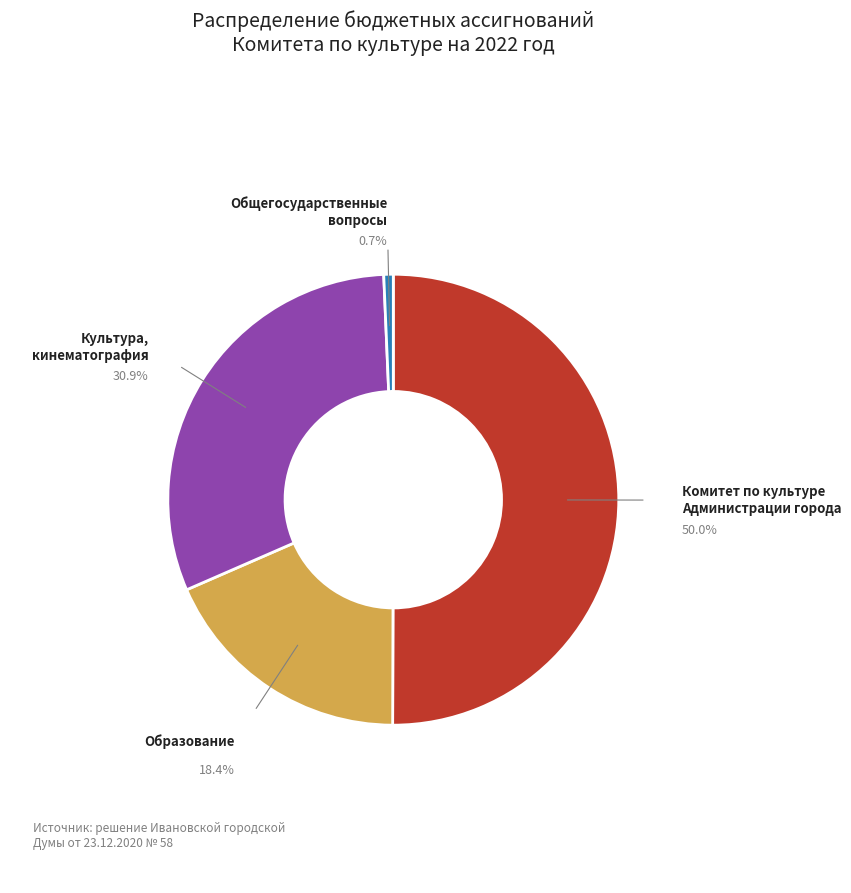

How many slices are in this pie chart?

4